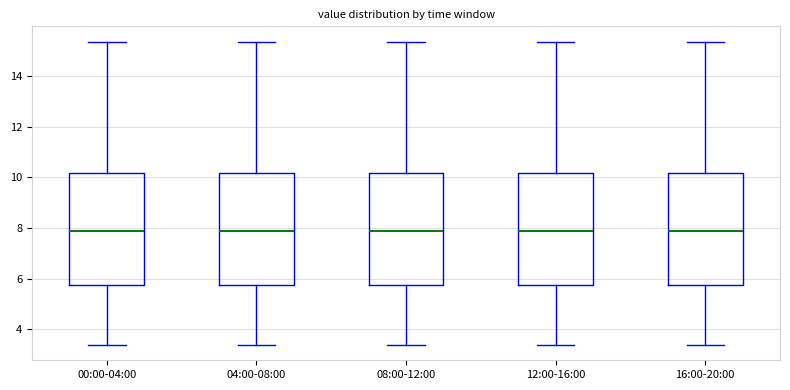

Where is the upper edge of the box for 16:00-20:00 on the y-axis? The values are not printed on the chart, so give them approximately, as read against the axis.

10.2